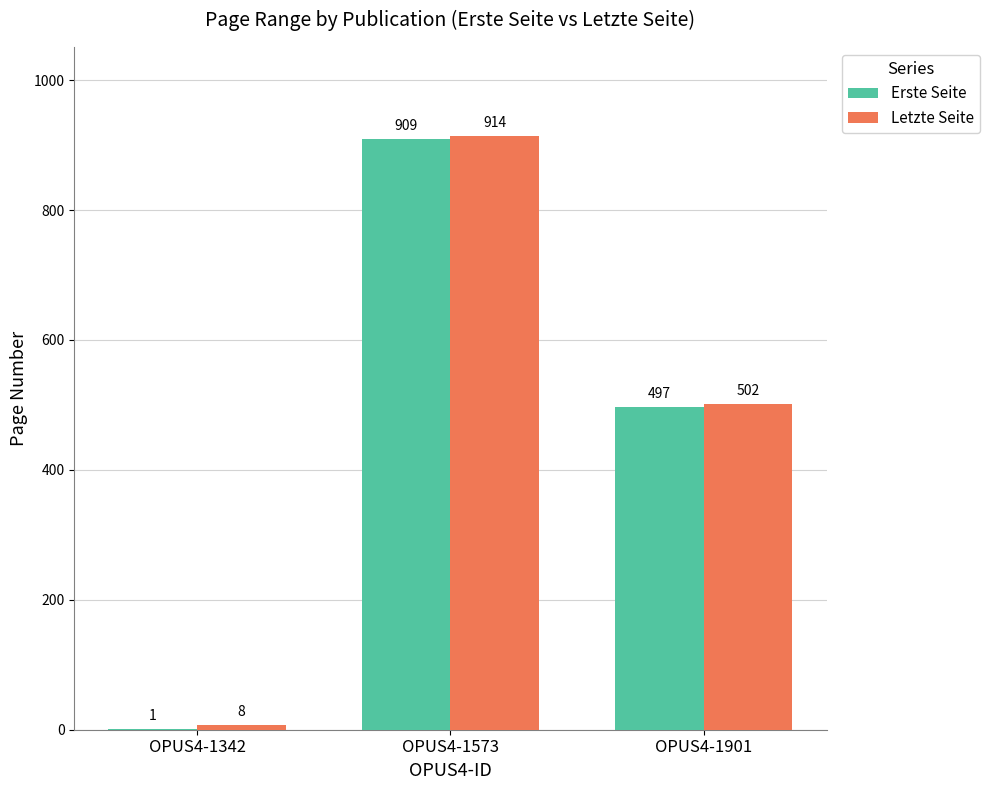

At which label does Letzte Seite first exceed 502?

OPUS4-1573